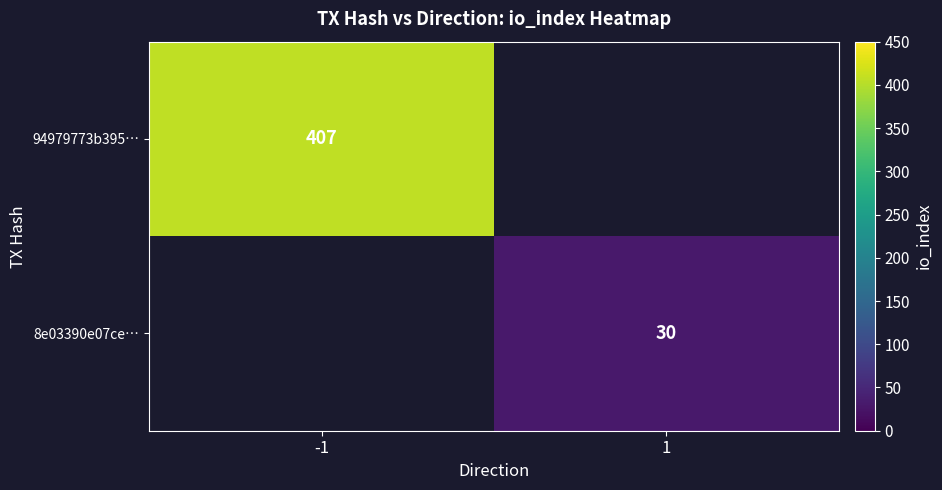

At how many categories does at least one series exceed 40?

1